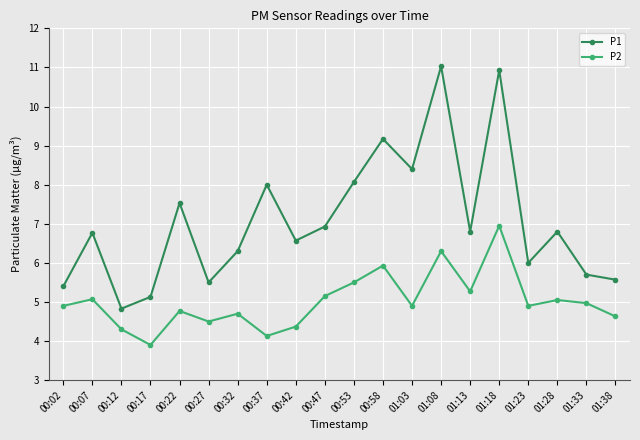

Which series has the widest spread of values?

P1